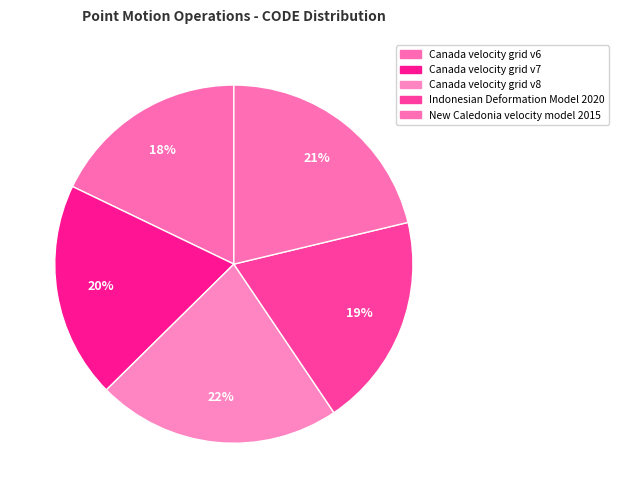

Count the number of slices in the pie.

5